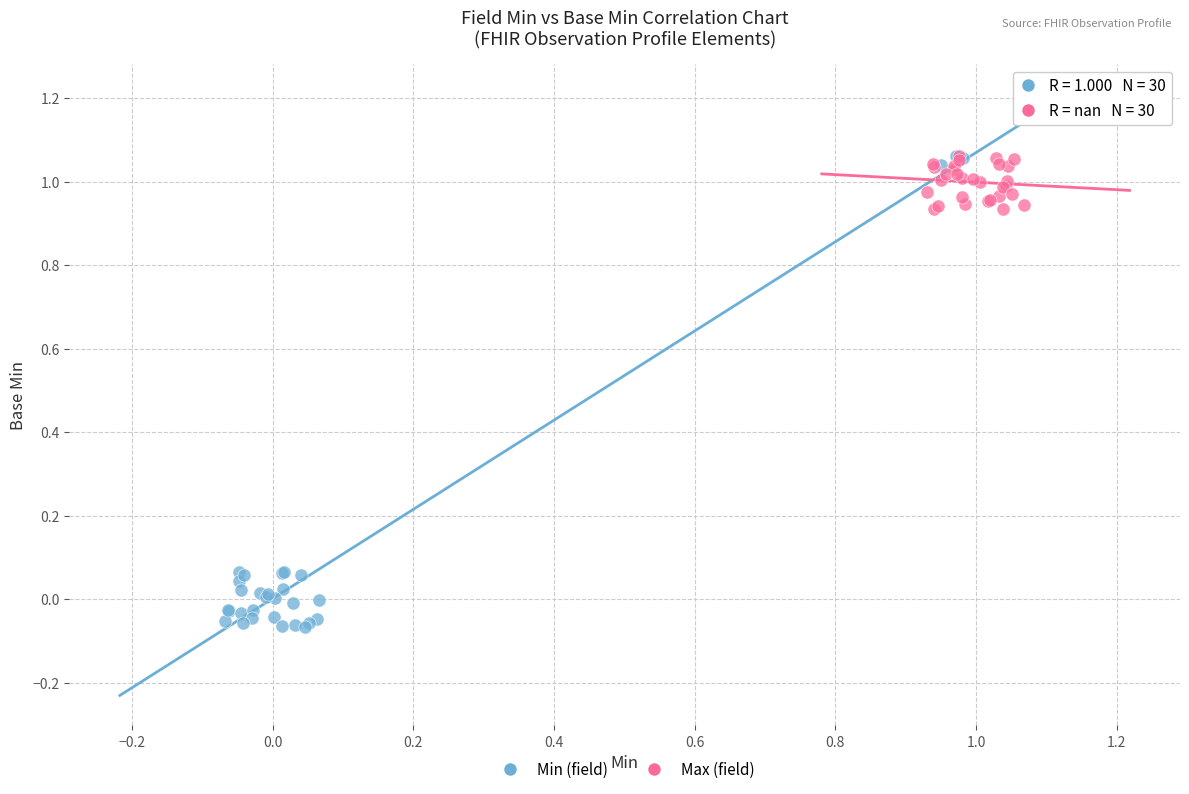

Which series has the widest spread of Y values?

Min (field)